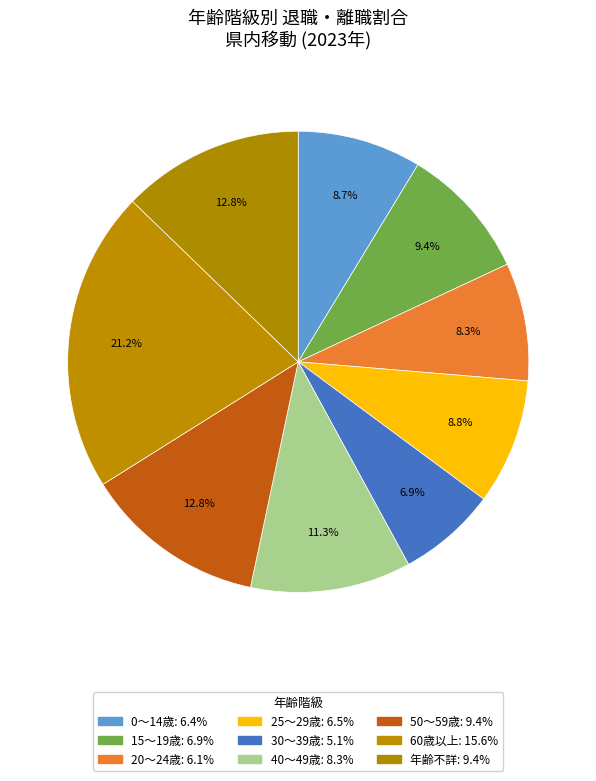

Does 50～59歳 represent more than half of the total?

No